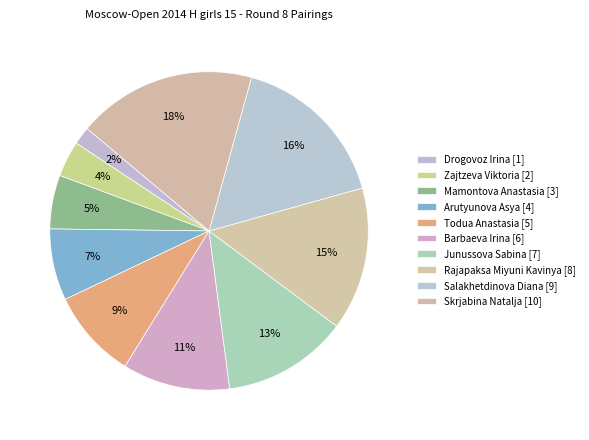

Count the number of slices in the pie.

10